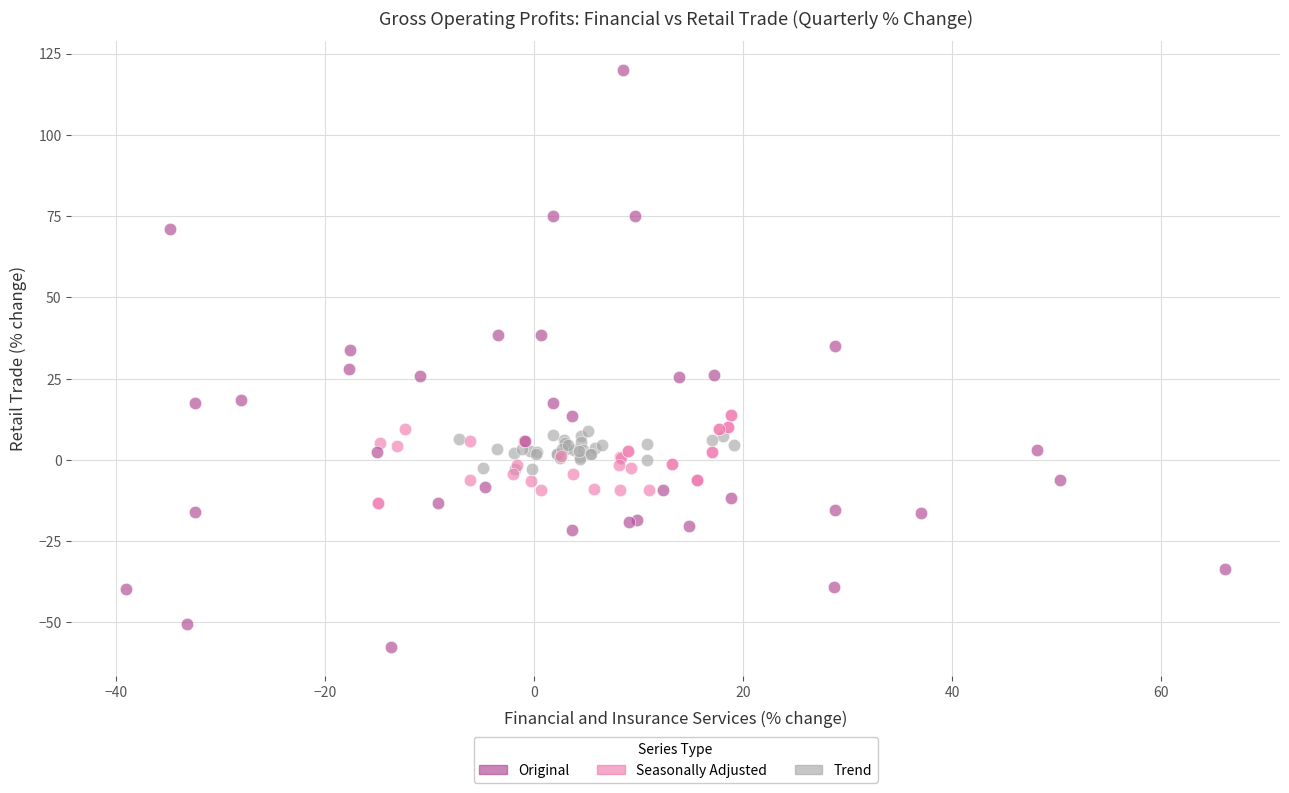

What are all the series names shown in the legend?

Original, Seasonally Adjusted, Trend